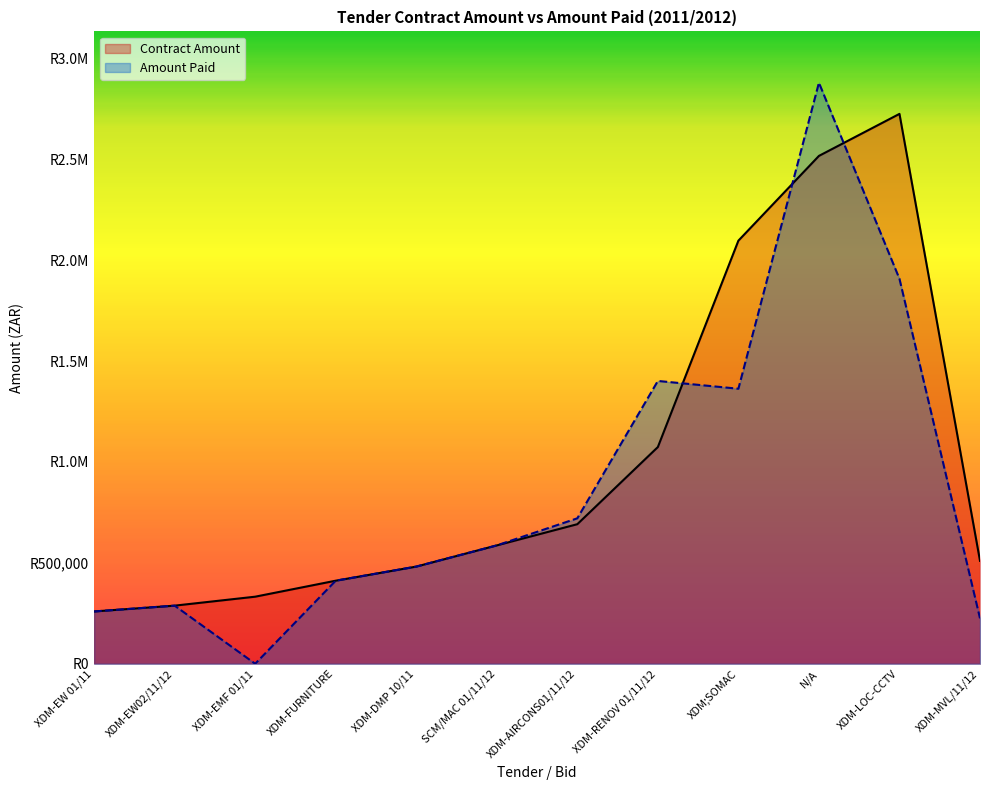

List the series in order of their overall mean, lowest first.

Amount Paid, Contract Amount